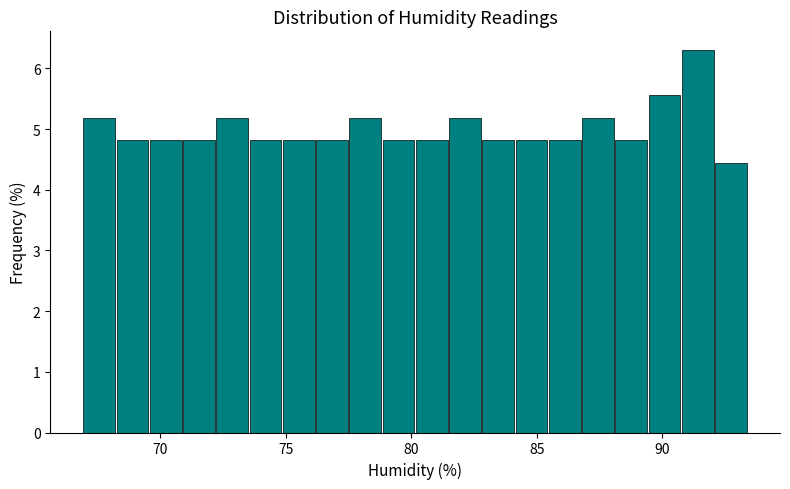

Read against the x-axis, roughly where is the centre of the tallest bar?

91.5